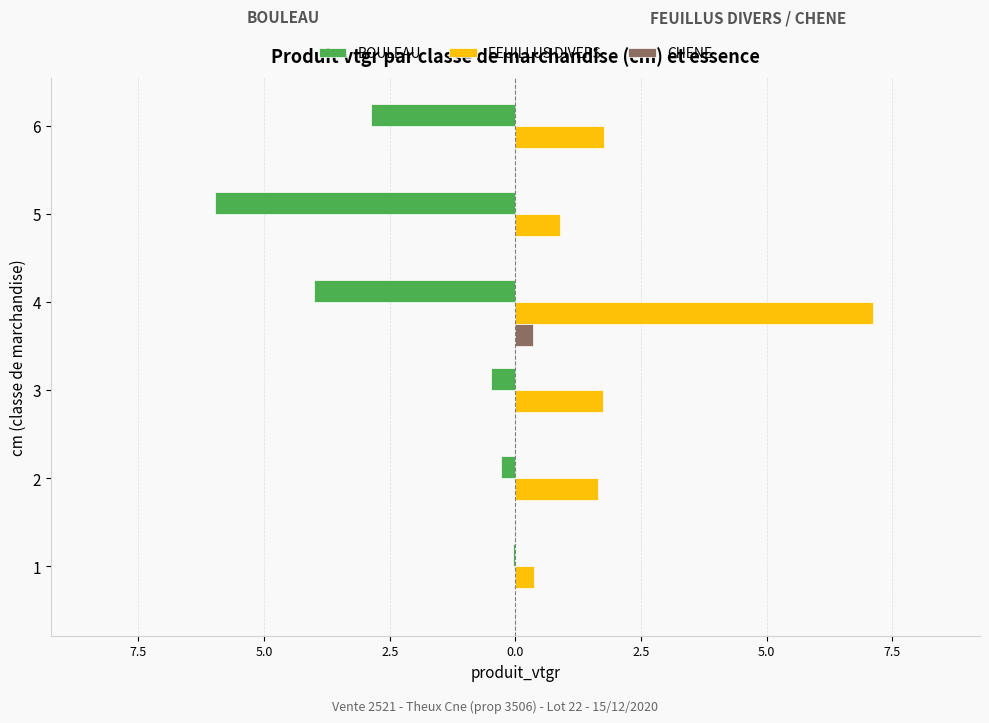

What are all the series names shown in the legend?

BOULEAU, FEUILLUS DIVERS, CHENE